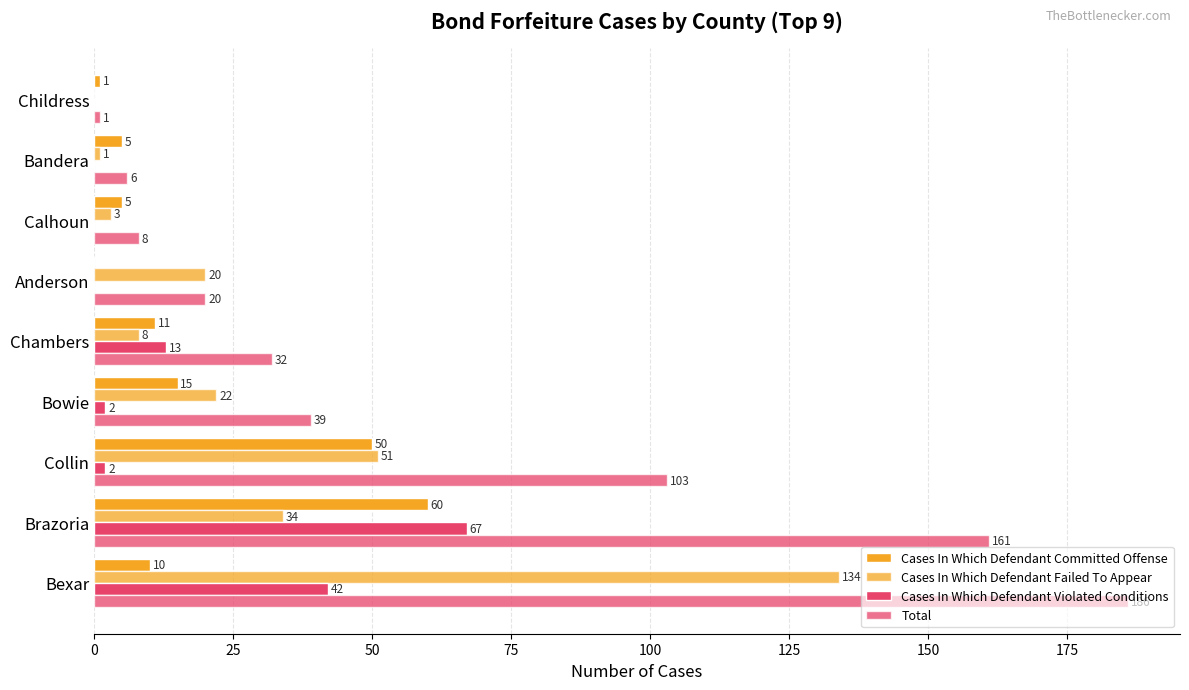

How many values in Cases In Which Defendant Committed Offense are above zero?

8